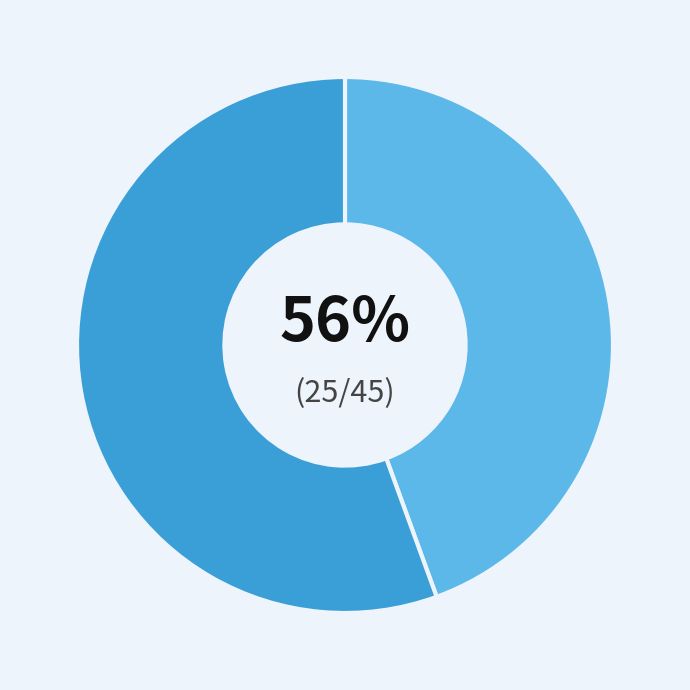

What percentage do 50000 and 75000 together represent?

100.0%